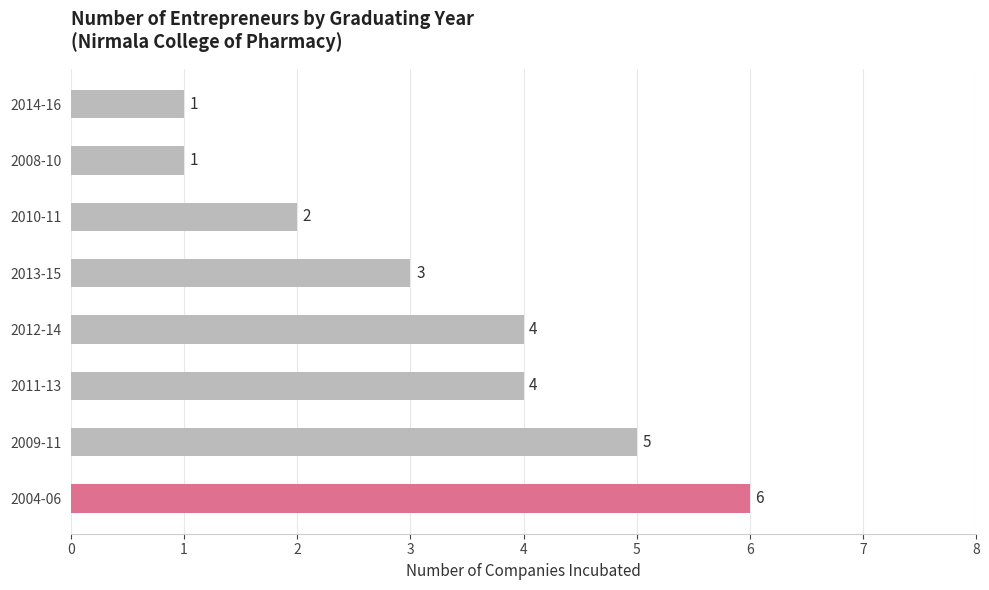

What is the minimum value shown in the chart?

1